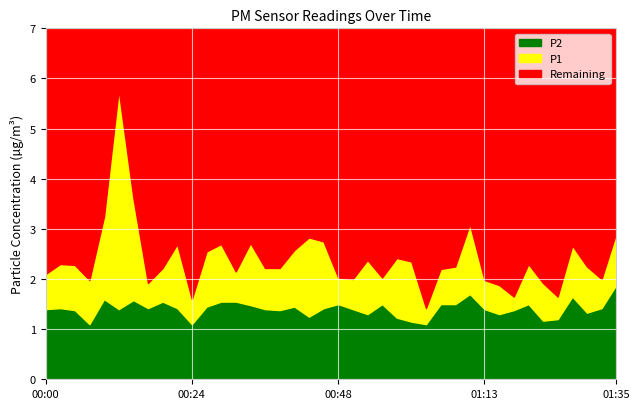

What is the approximate value of P2 at 00:39?

1.4